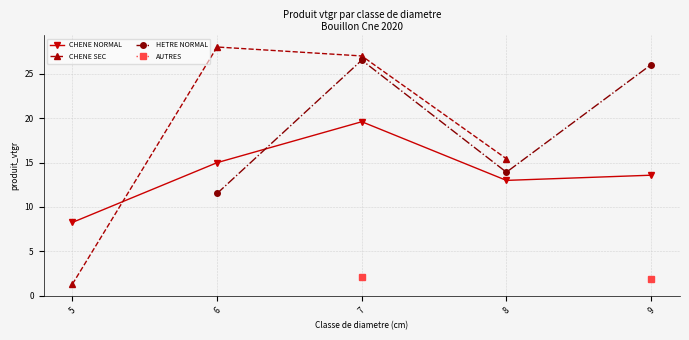

What is the value of the CHENE SEC point at the 1st from the left?

1.3